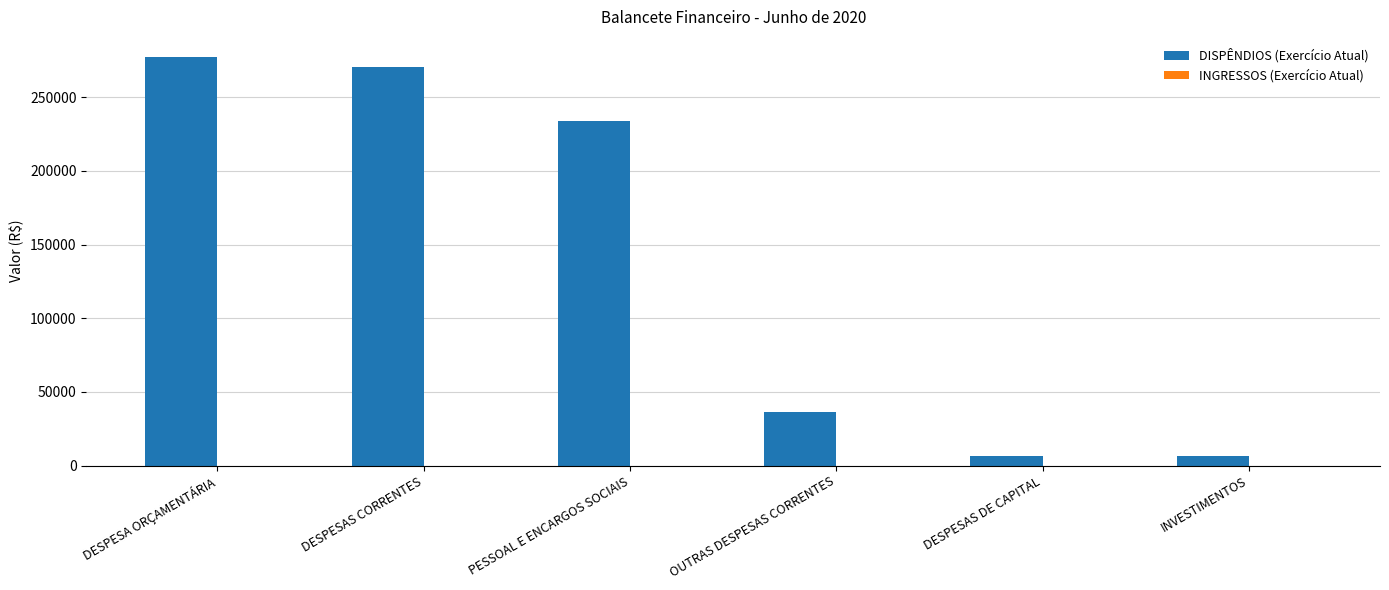

What is the change in value from PESSOAL E ENCARGOS SOCIAIS to OUTRAS DESPESAS CORRENTES?

-197591.0